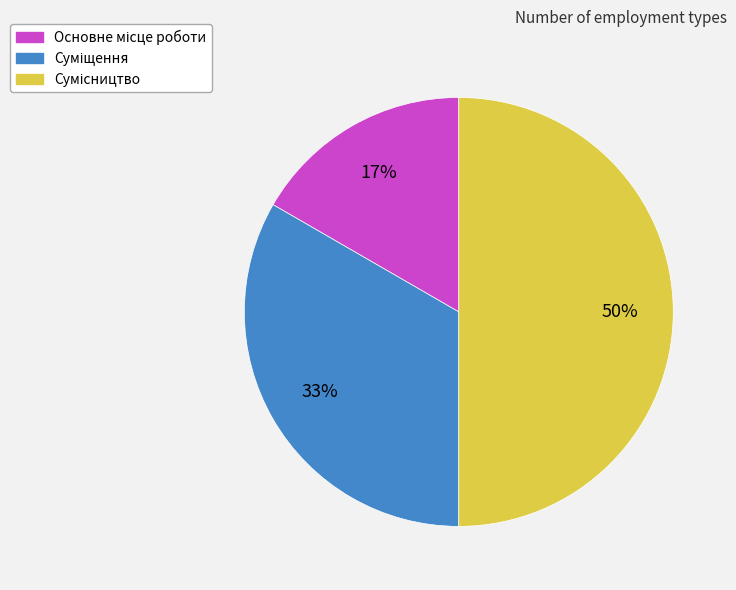

To the nearest percent, what is the difference between the largest and smallest slice percentages?

33%